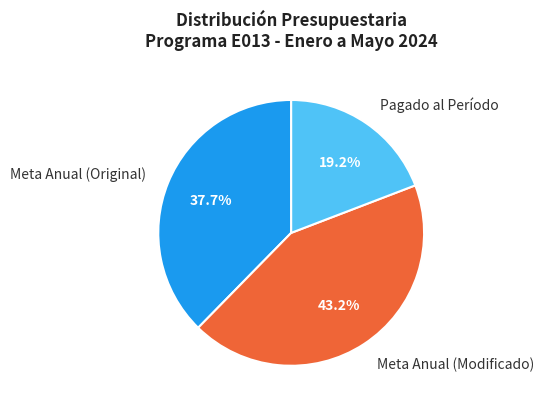

To the nearest percent, what is the combined percentage of Meta Anual (Original) and Pagado al Período?

57%